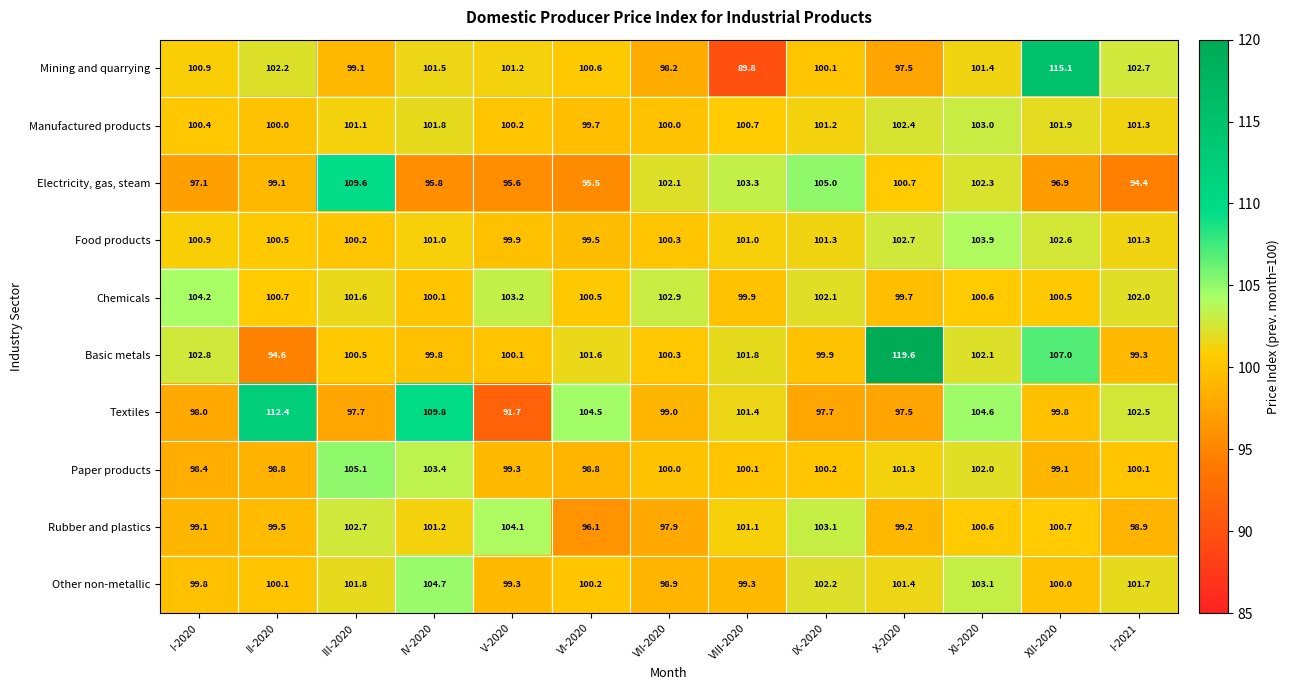

Is the value of Paper products at IV-2020 greater than the value of Electricity, gas, steam at X-2020?

Yes